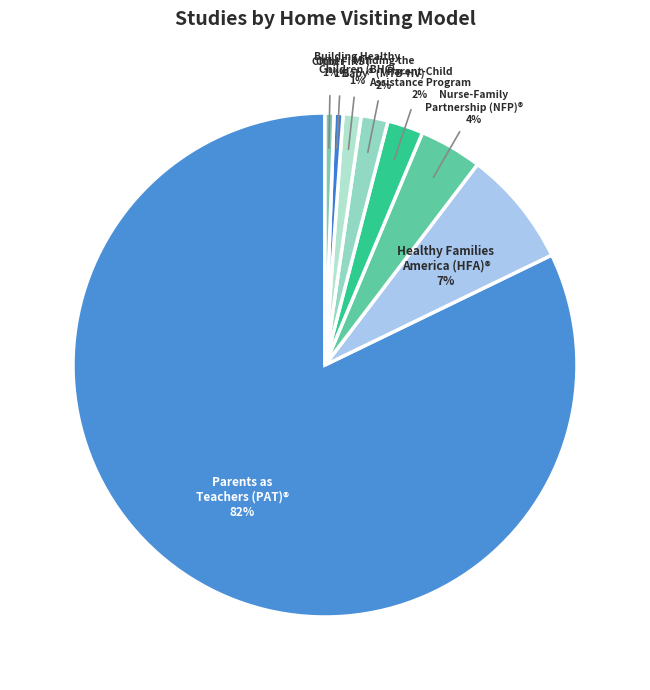

The Parents as Teachers (PAT)® slice represents 82% of the pie. True or false?

True